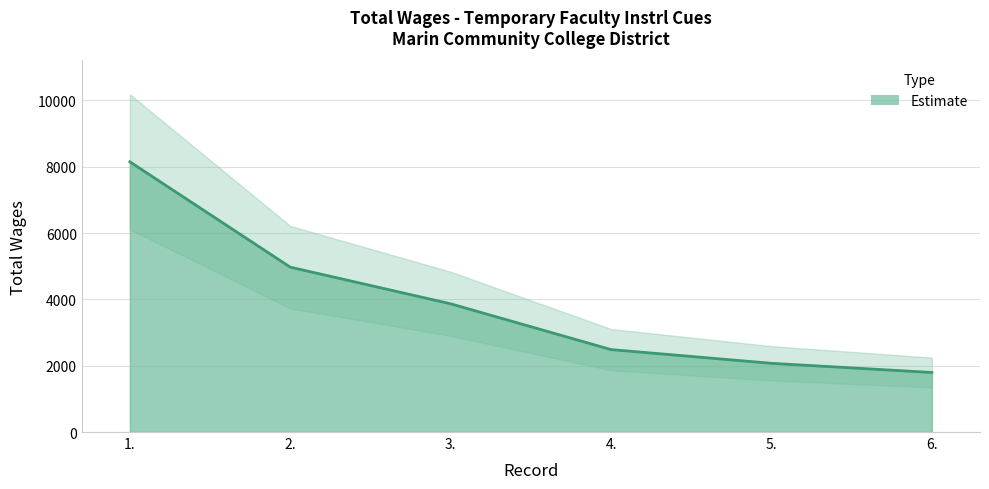

What is the label of the 4th point from the left?

4.